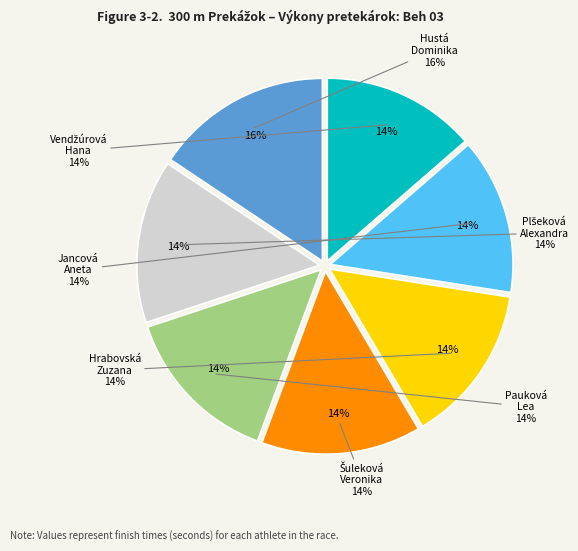

To the nearest percent, what is the average slice percentage?

14%